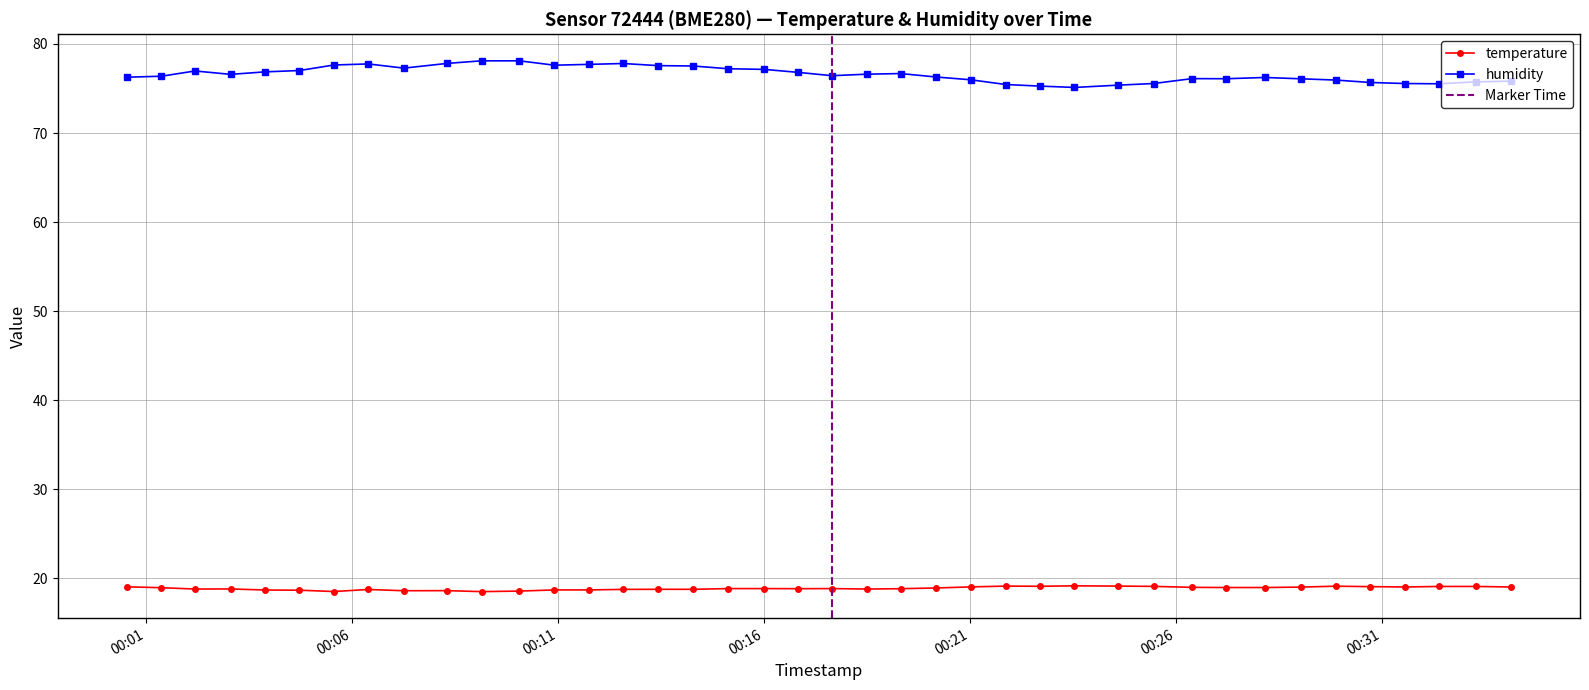

In humidity, how many points are higher than both neighbors (excluding endpoints)?

6